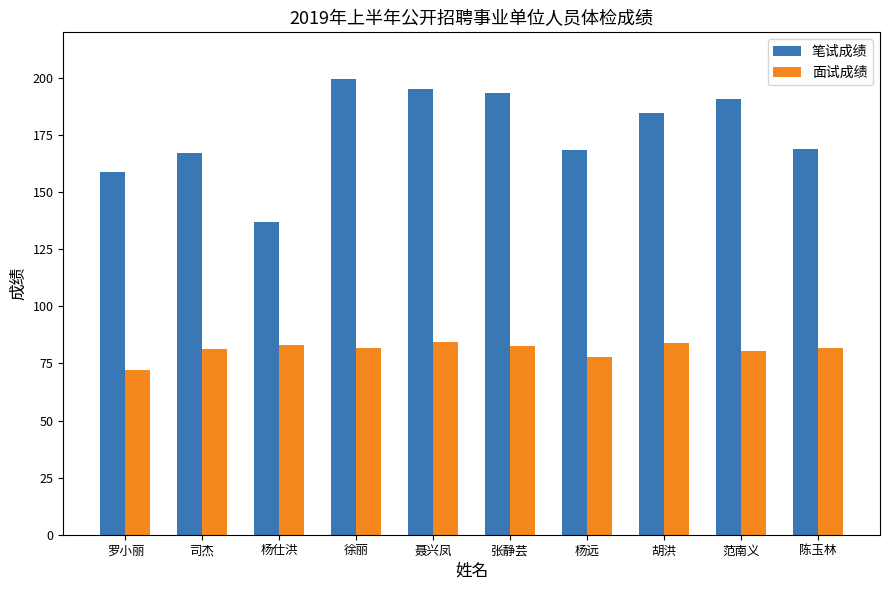

What is the difference between the highest and lowest values at 陈玉林?

87.4